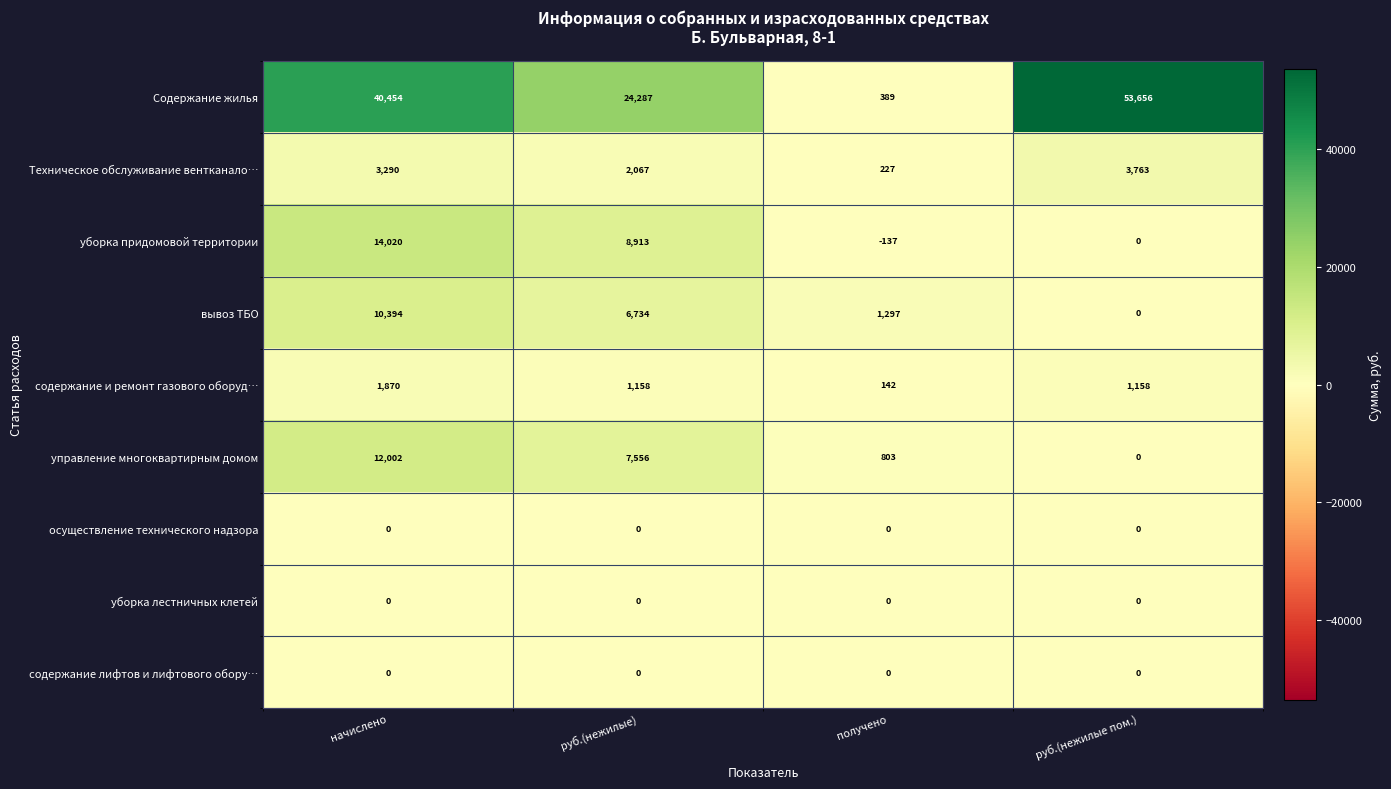

What is the approximate value of уборка придомовой территории at начислено?

14020